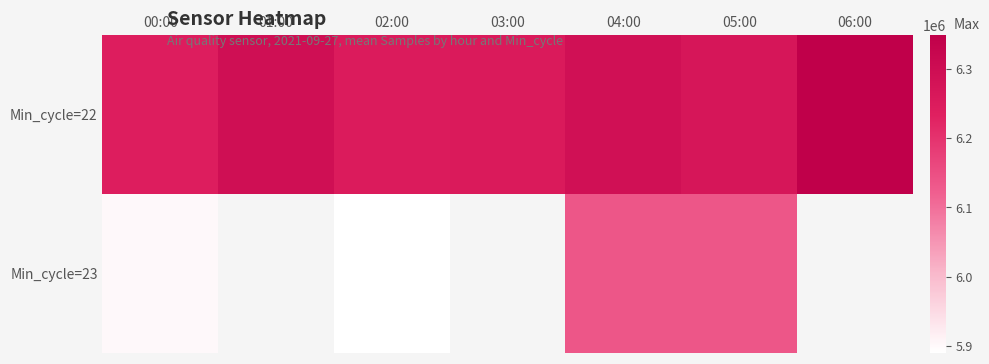

Is the value of Min_cycle=22 at 05:00 greater than the value of Min_cycle=23 at 01:00?

No